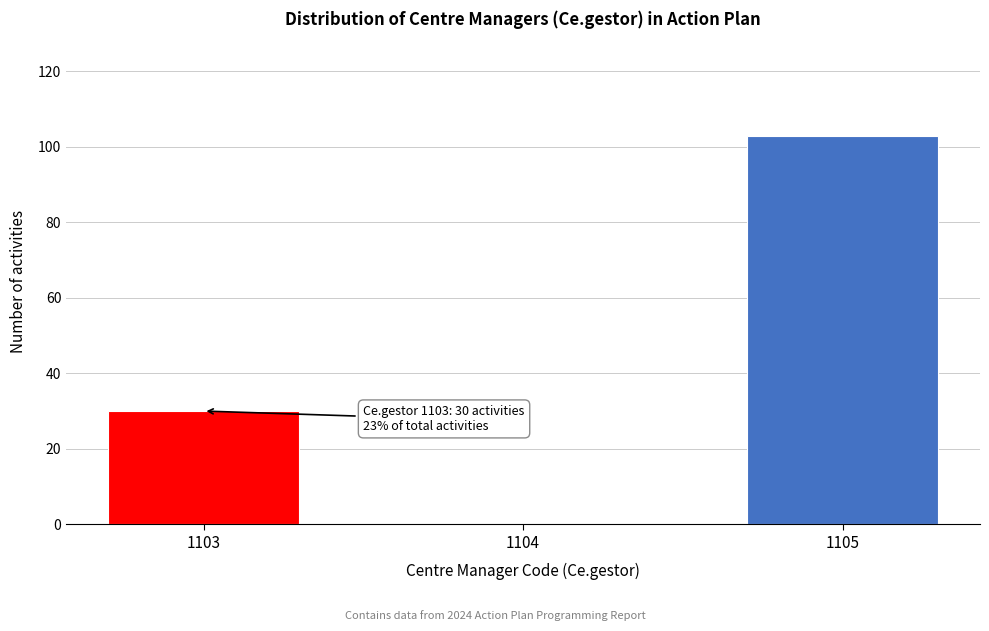

Reading left to right, list all the values displayed in this chart.

1103=30	1104=0	1105=103